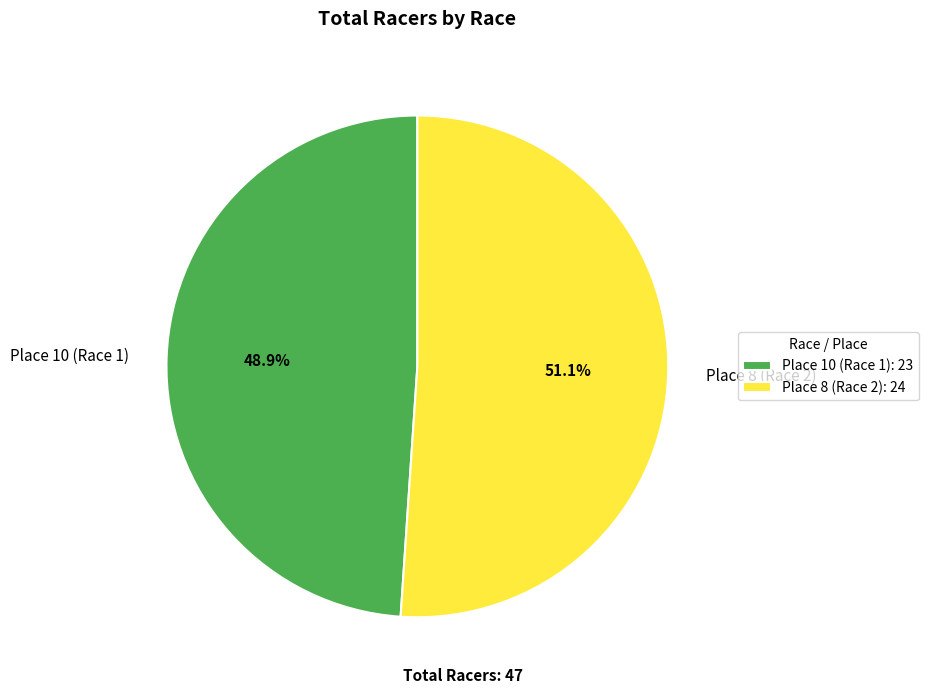

Is there a majority slice in this chart?

Yes